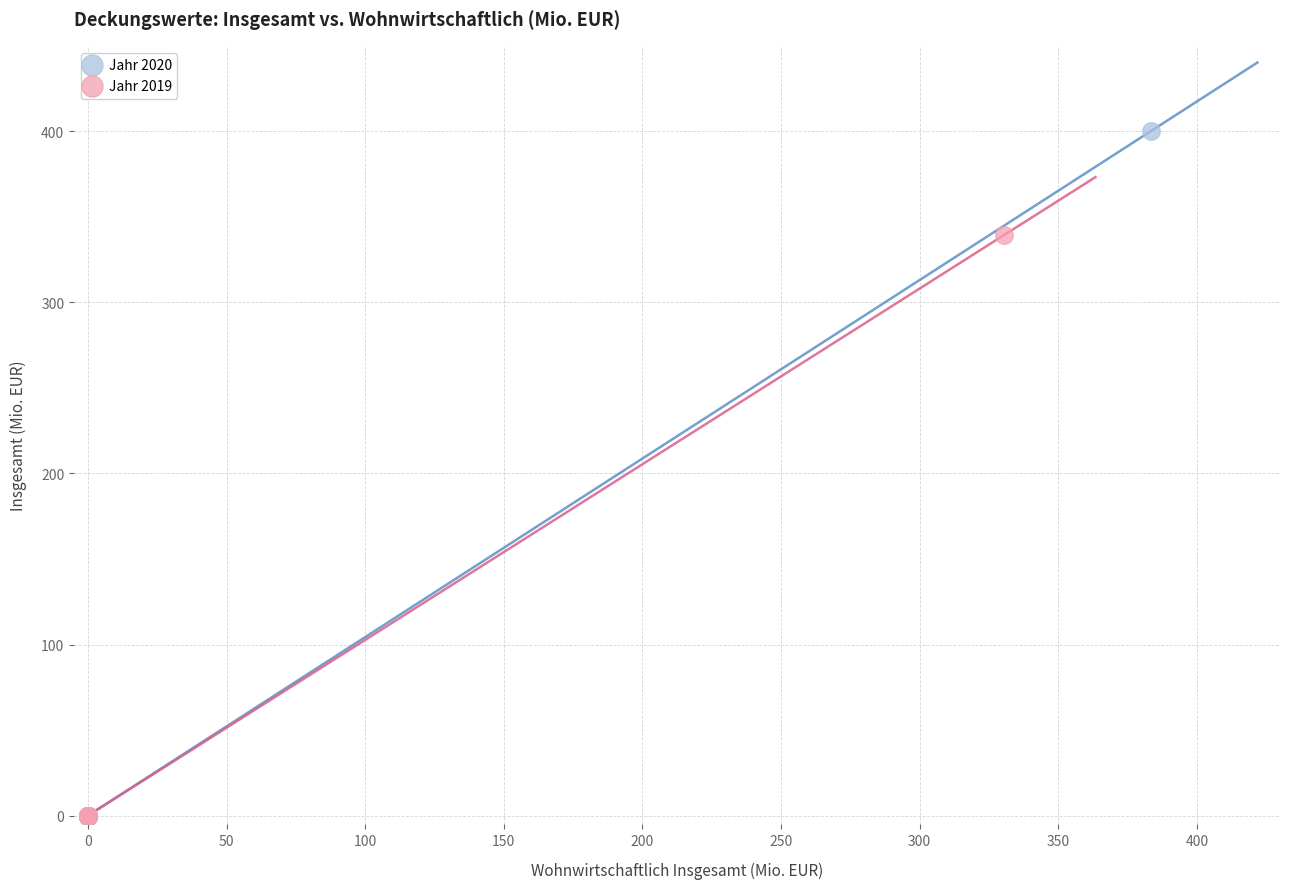

Which series has the largest Y range (max minus min)?

Jahr 2020